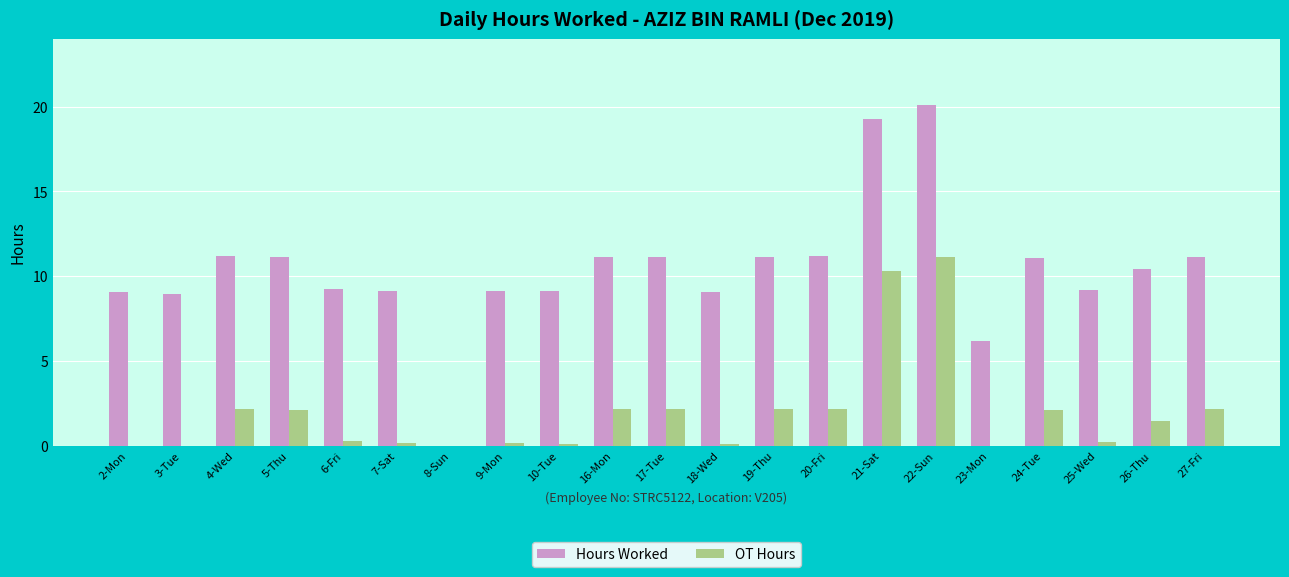

At which label does OT Hours first exceed 1?

4-Wed